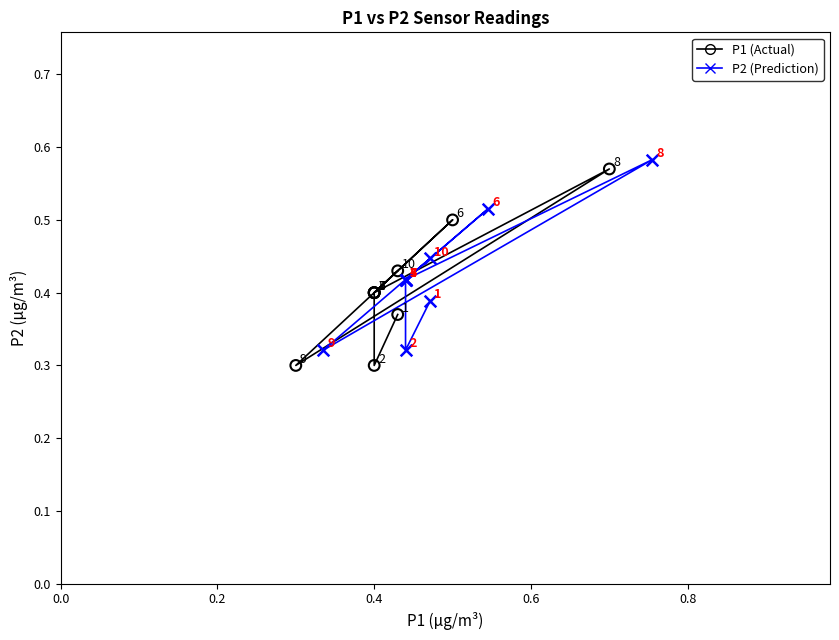

Which series contains the lowest Y value?

P1 (Actual)